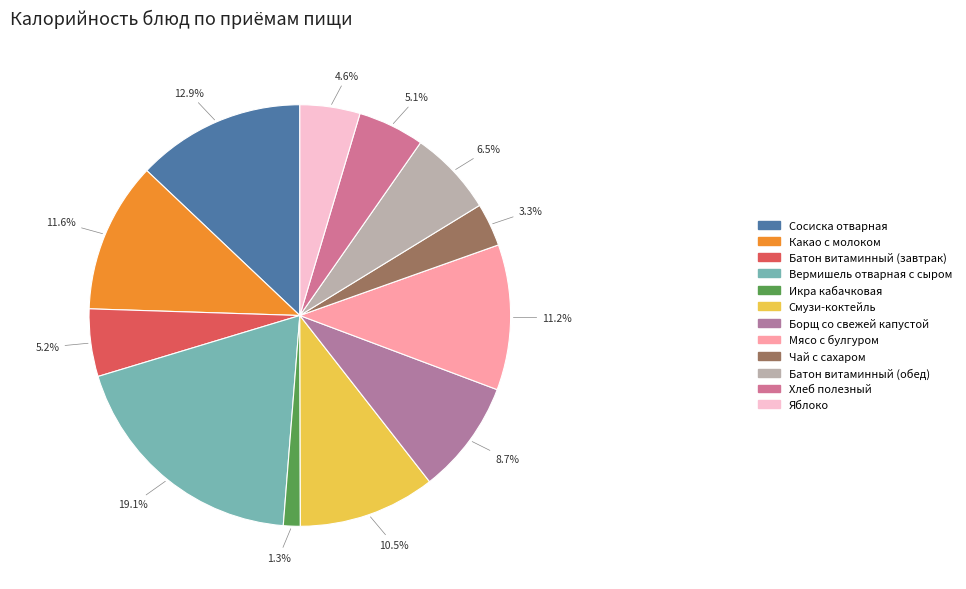

Does Батон витаминный (завтрак) represent more than half of the total?

No